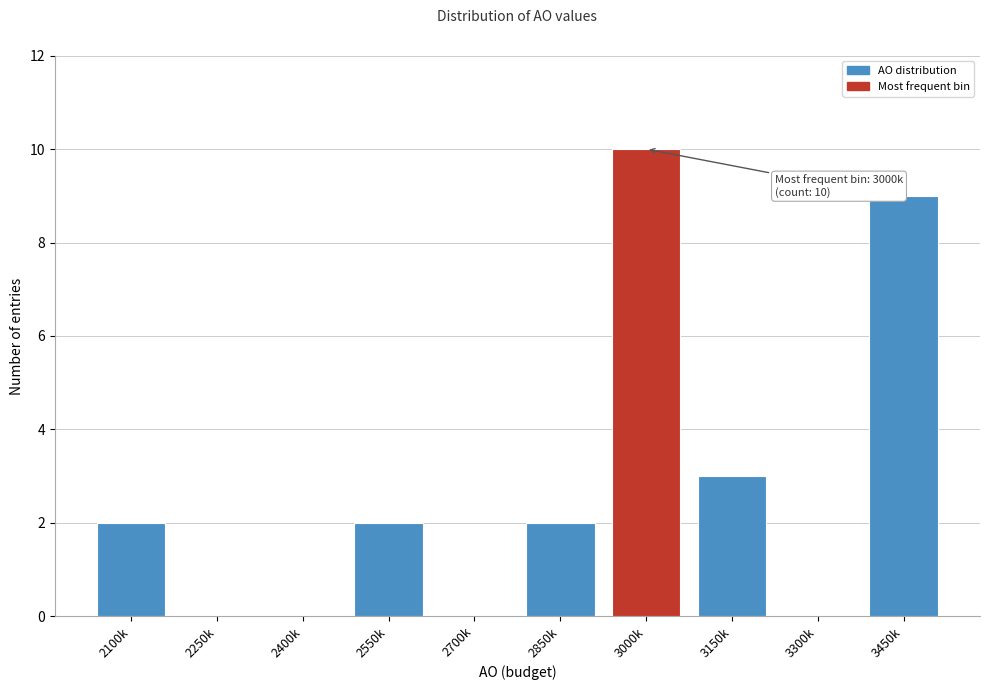

Reading left to right, transcribe all the data shown in this chart.

2100k=2	2250k=0	2400k=0	2550k=2	2700k=0	2850k=2	3000k=10	3150k=3	3300k=0	3450k=9